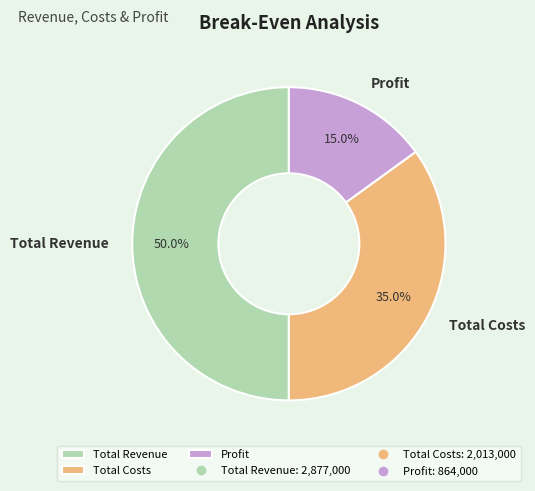

To the nearest percent, what is the difference between the Total Revenue and Profit slice percentages?

35%